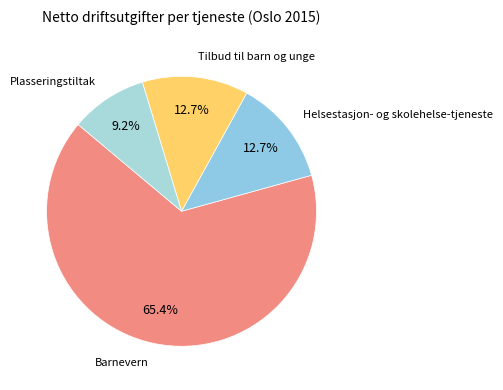

Which slice represents more than half of the pie?

Barnevern